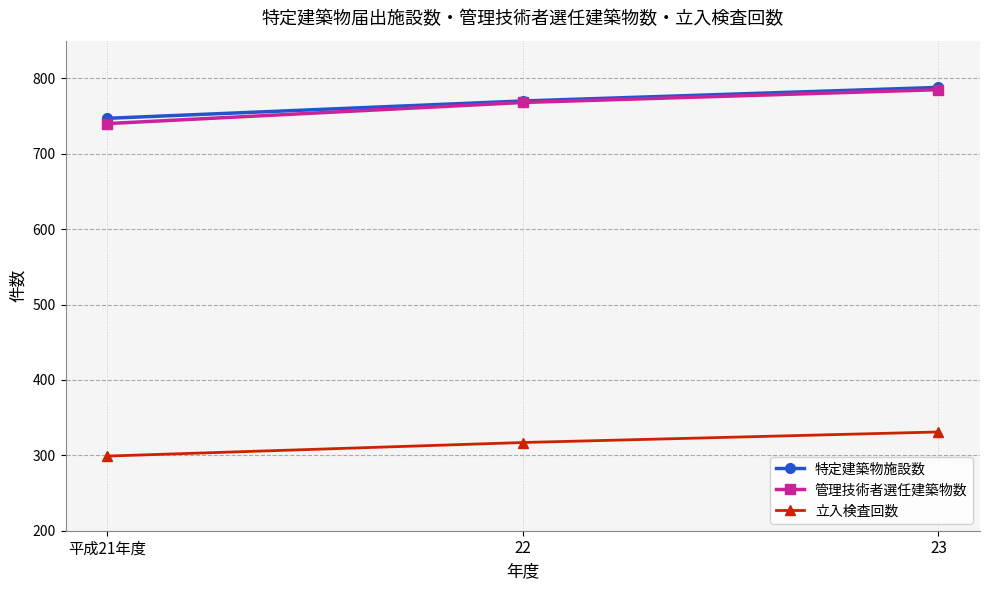

List the labels in order of 管理技術者選任建築物数 value, largest first.

23, 22, 平成21年度